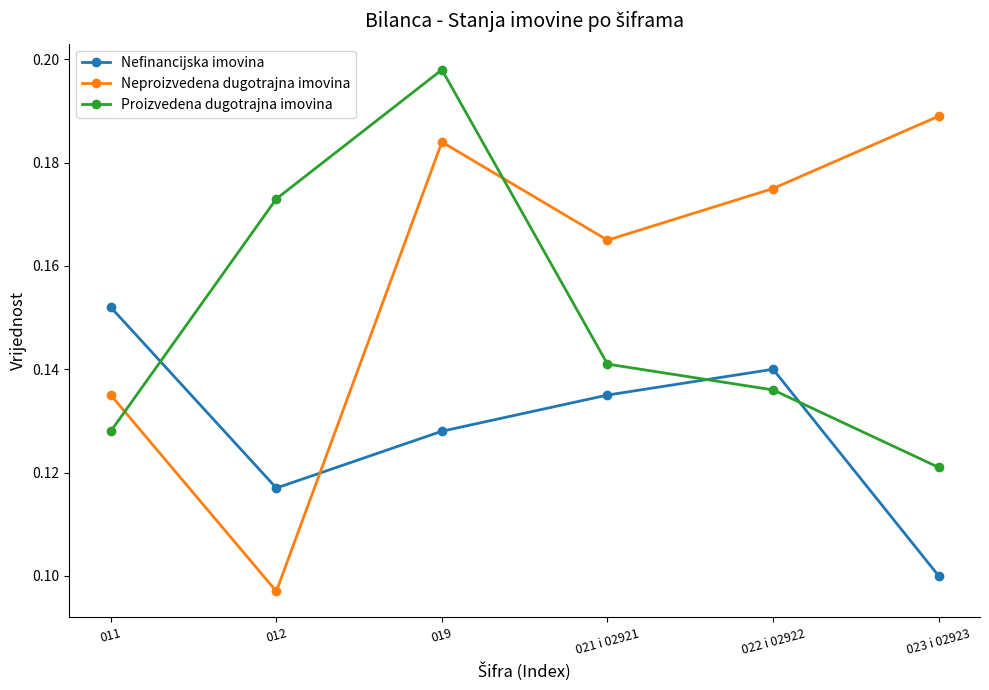

True or false: Nefinancijska imovina has more than 1 points higher than both neighbors.

False